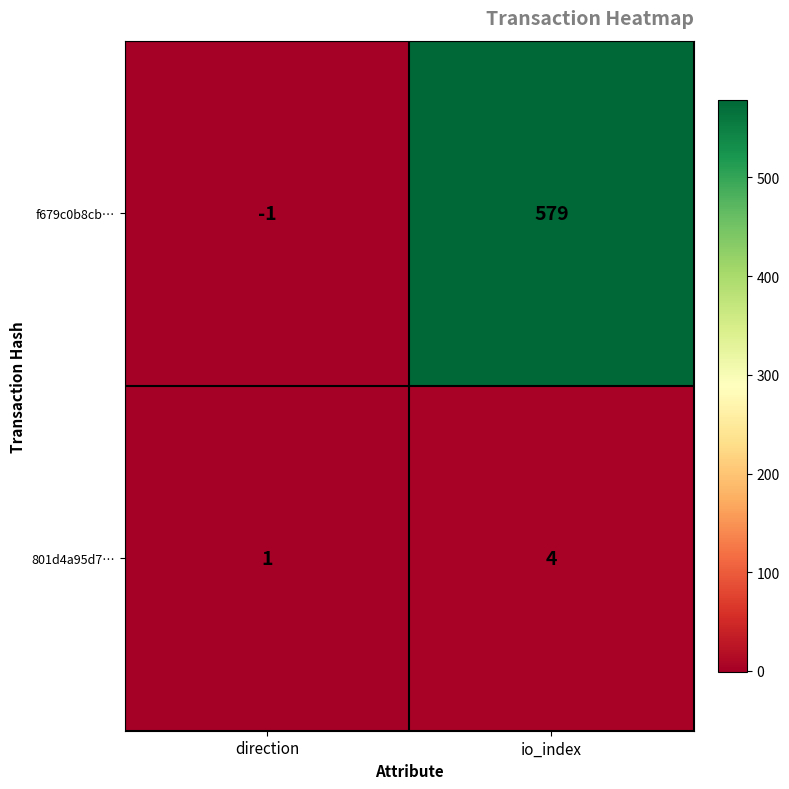

List the series in order of their overall mean, lowest first.

801d4a95d7…, f679c0b8cb…